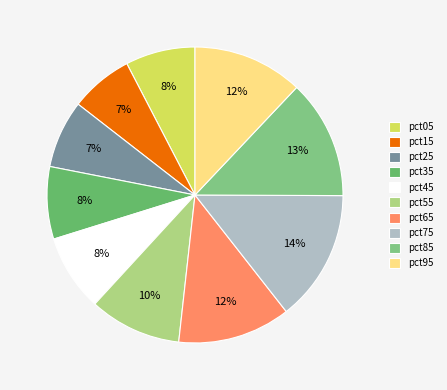

To the nearest percent, what is the difference between the largest and smallest slice percentages?

7%